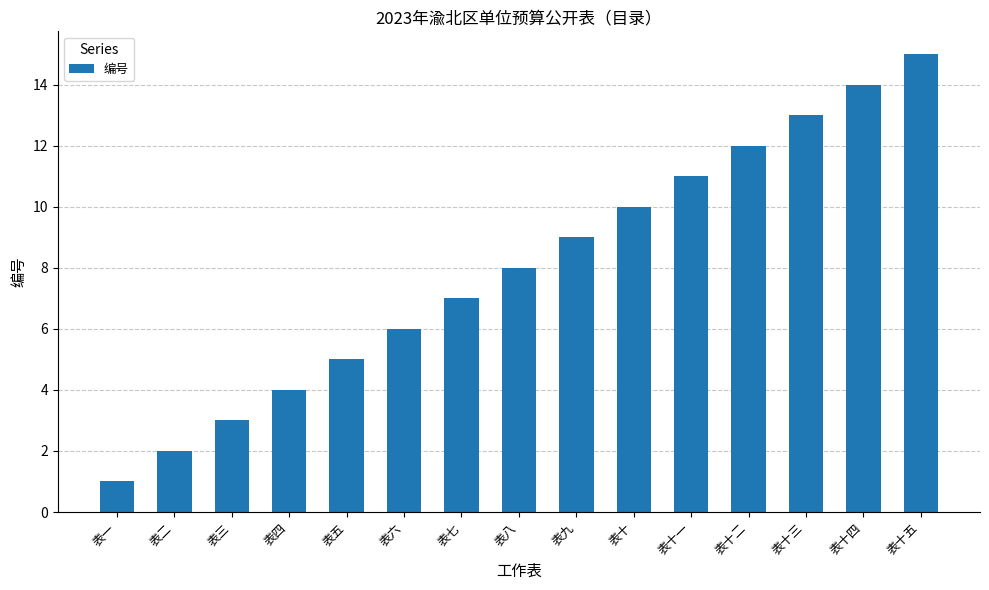

List the labels in order of value, smallest first.

表一, 表二, 表三, 表四, 表五, 表六, 表七, 表八, 表九, 表十, 表十一, 表十二, 表十三, 表十四, 表十五